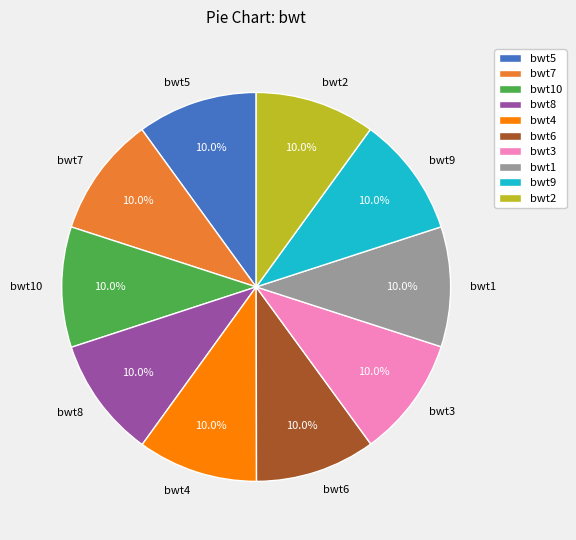

Is there a majority slice in this chart?

No